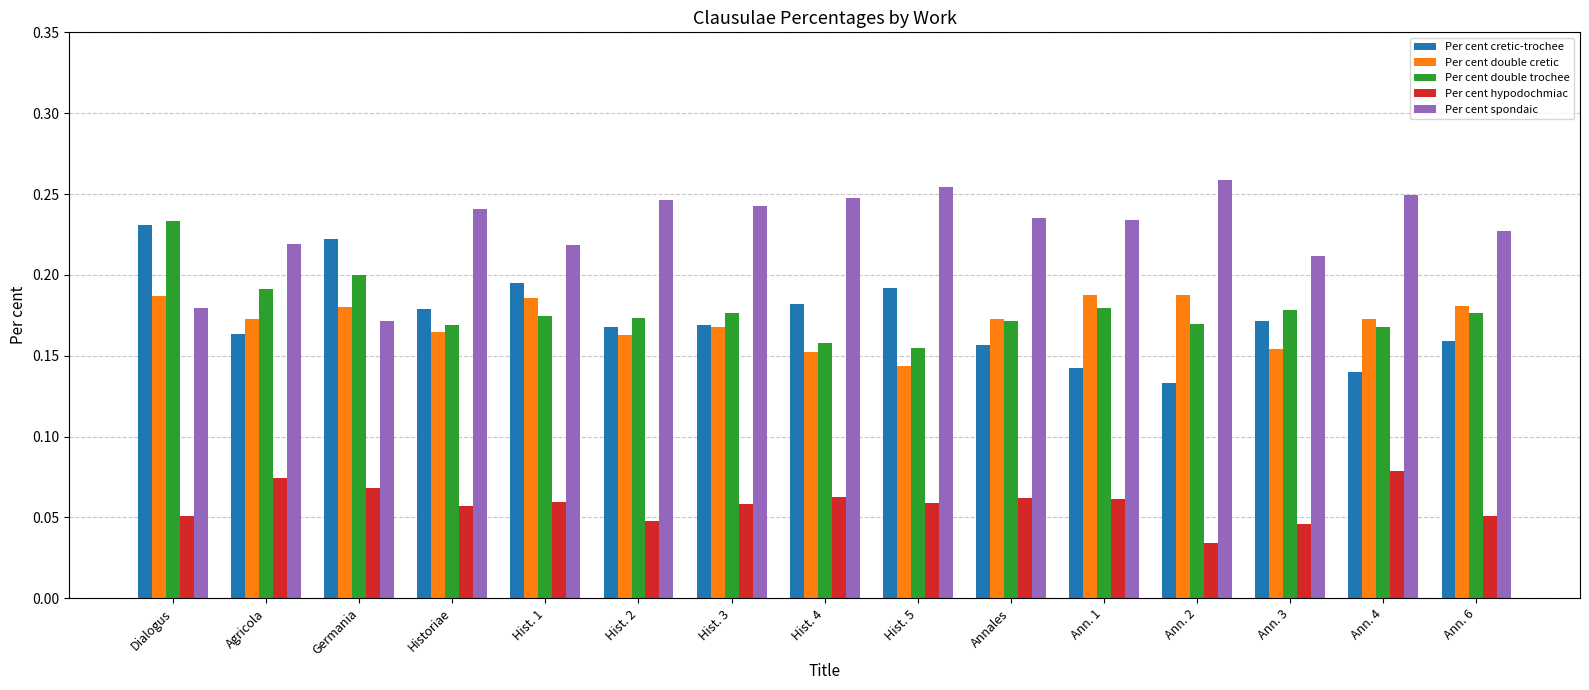

How many Per cent spondaic values are between 0 and 1?

15